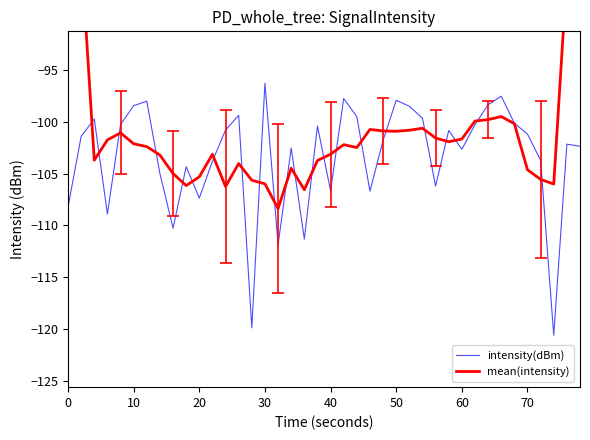

What is the minimum value for intensity(dBm)?

-120.6